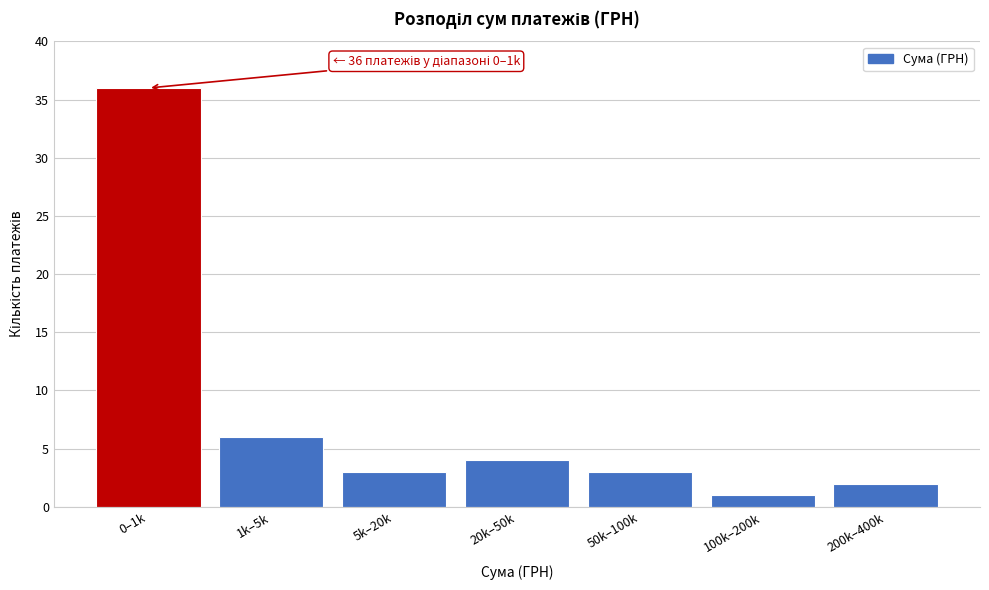

Reading left to right, what are all the values shown in this chart?

36	6	3	4	3	1	2